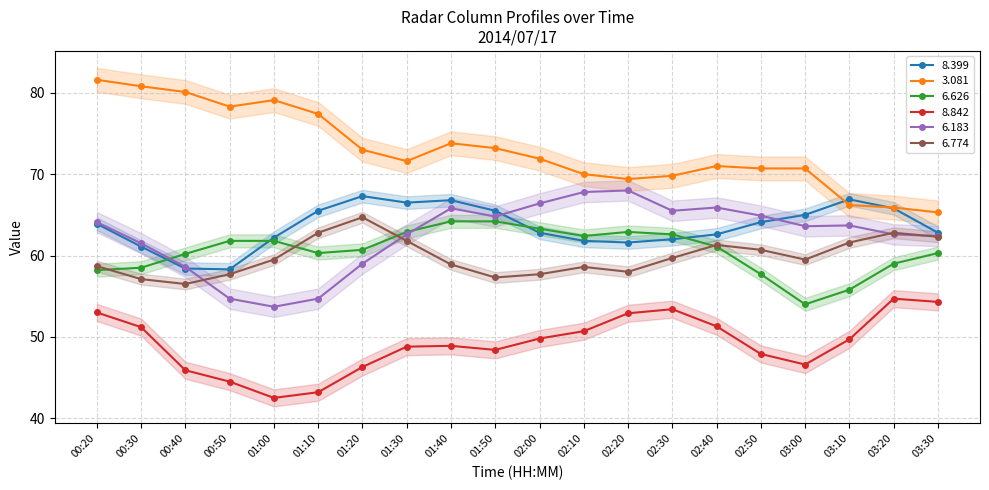

What is the average value of the 6.183 series?

62.5